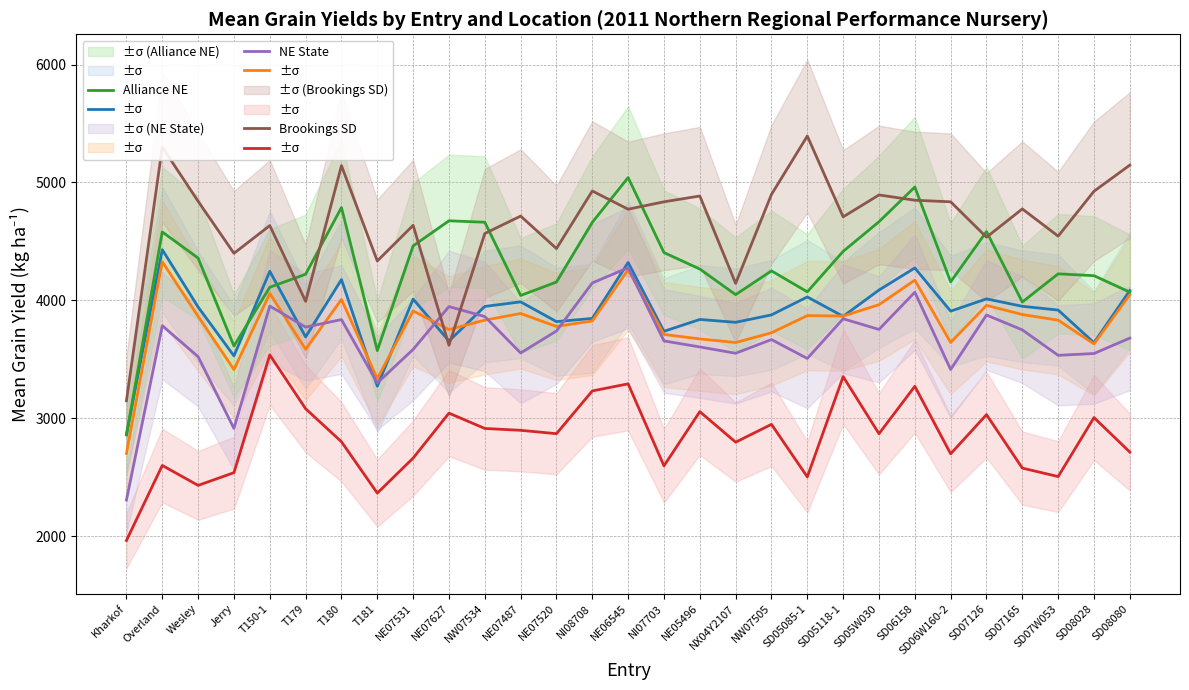

Where is the first local maximum for North Platte NE?

Overland